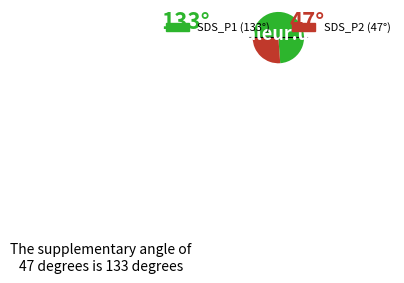

Is there a majority slice in this chart?

Yes